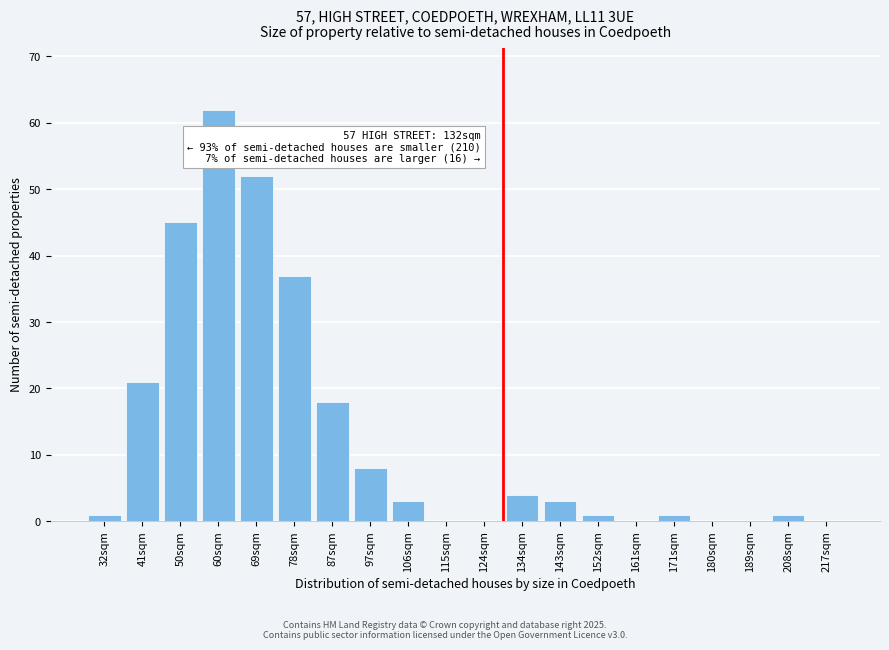

Reading right to left, transcribe all the data shown in this chart.

217sqm=0	208sqm=1	189sqm=0	180sqm=0	171sqm=1	161sqm=0	152sqm=1	143sqm=3	134sqm=4	124sqm=0	115sqm=0	106sqm=3	97sqm=8	87sqm=18	78sqm=37	69sqm=52	60sqm=62	50sqm=45	41sqm=21	32sqm=1